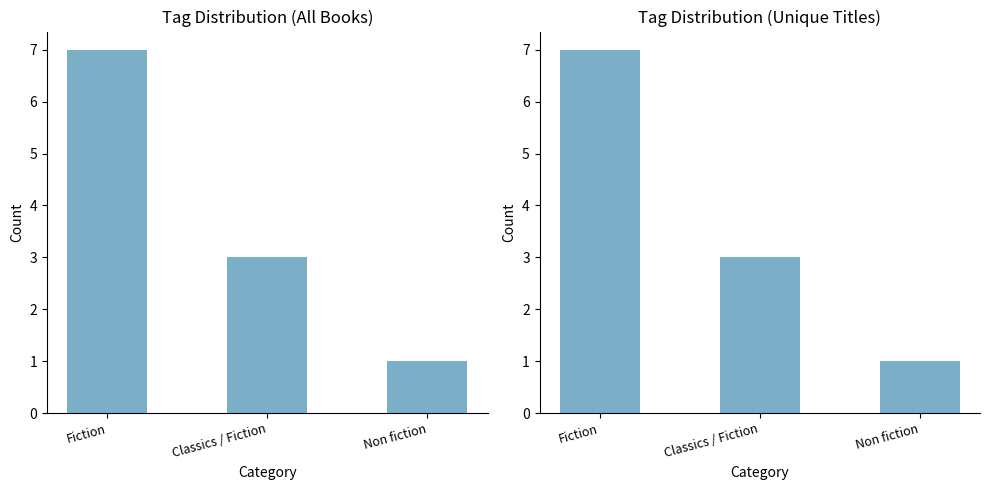

Rank the categories by value from highest to lowest.

Fiction, Classics / Fiction, Non fiction